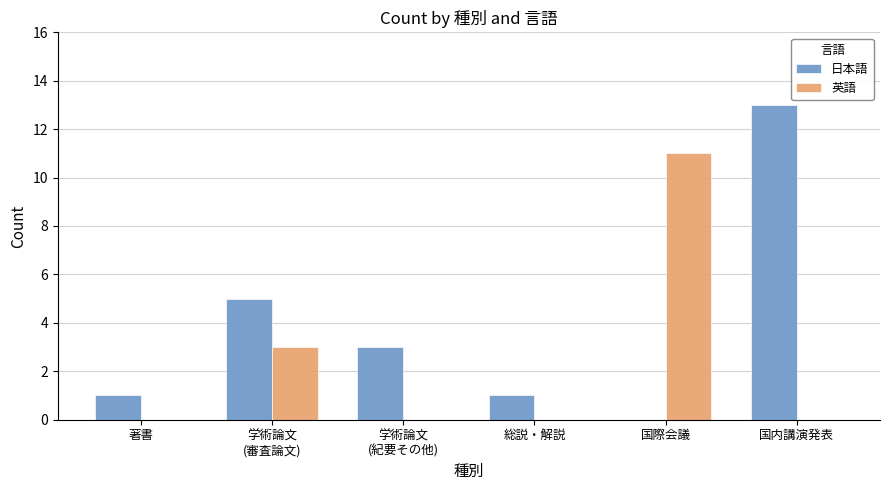

Reading left to right, what are all the values shown in this chart?

日本語: 著書=1	学術論文
(審査論文)=5	学術論文
(紀要その他)=3	総説・解説=1	国際会議=0	国内講演発表=13
英語: 著書=0	学術論文
(審査論文)=3	学術論文
(紀要その他)=0	総説・解説=0	国際会議=11	国内講演発表=0